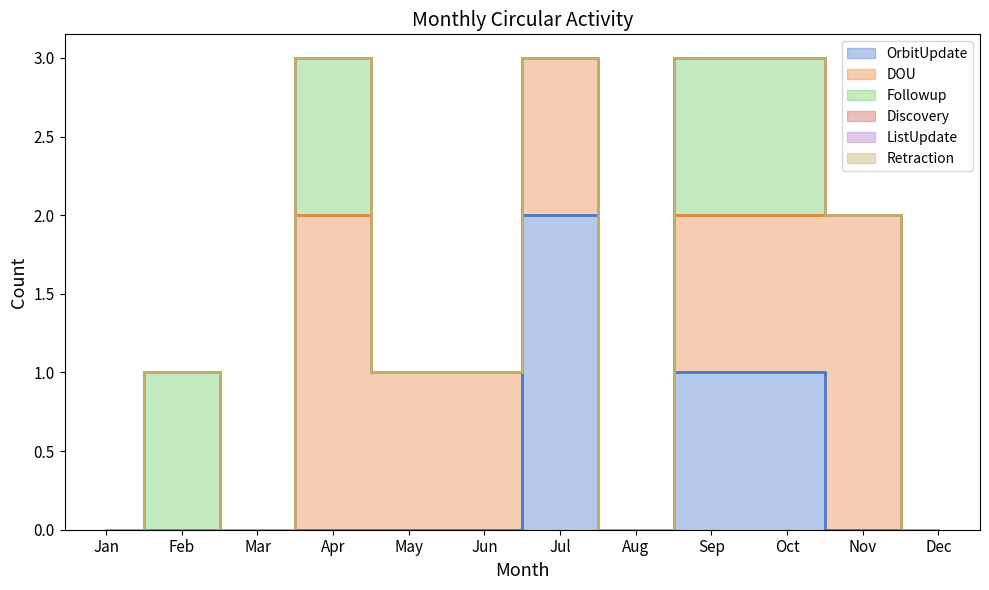

True or false: ListUpdate and OrbitUpdate cross at least once.

False